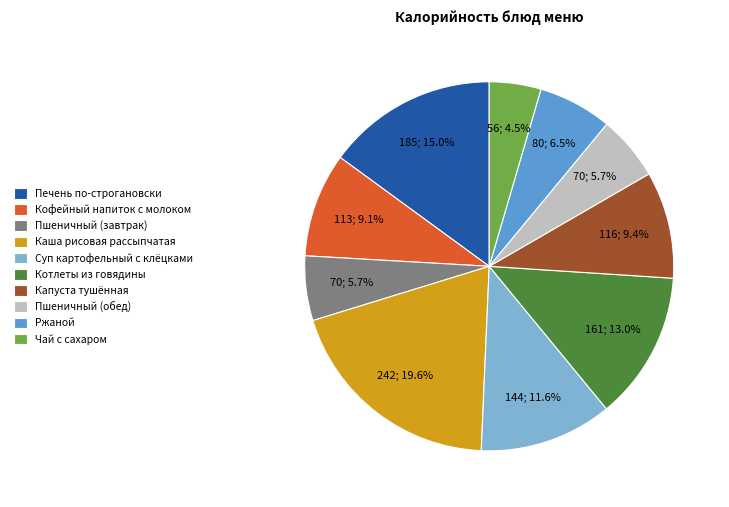

Combined, do Пшеничный (завтрак) and Печень по-строгановски account for over 50%?

No